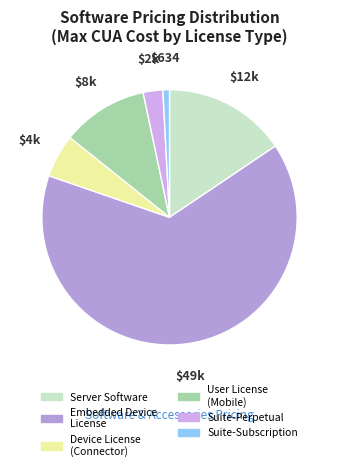

Does any single category account for the majority?

Yes